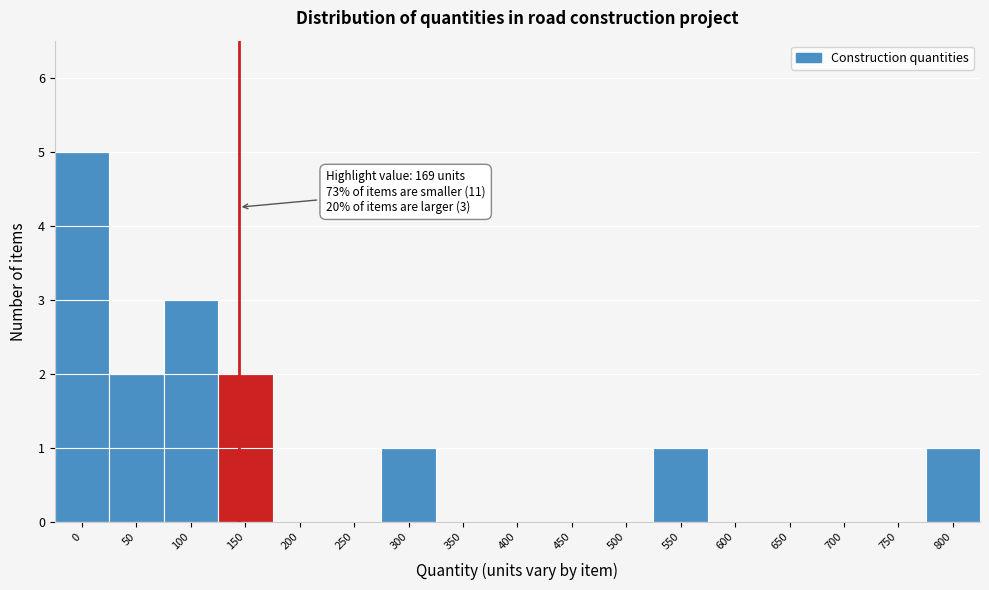

Reading left to right, extract all data points from this chart.

0=5	50=2	100=3	150=2	200=0	250=0	300=1	350=0	400=0	450=0	500=0	550=1	600=0	650=0	700=0	750=0	800=1